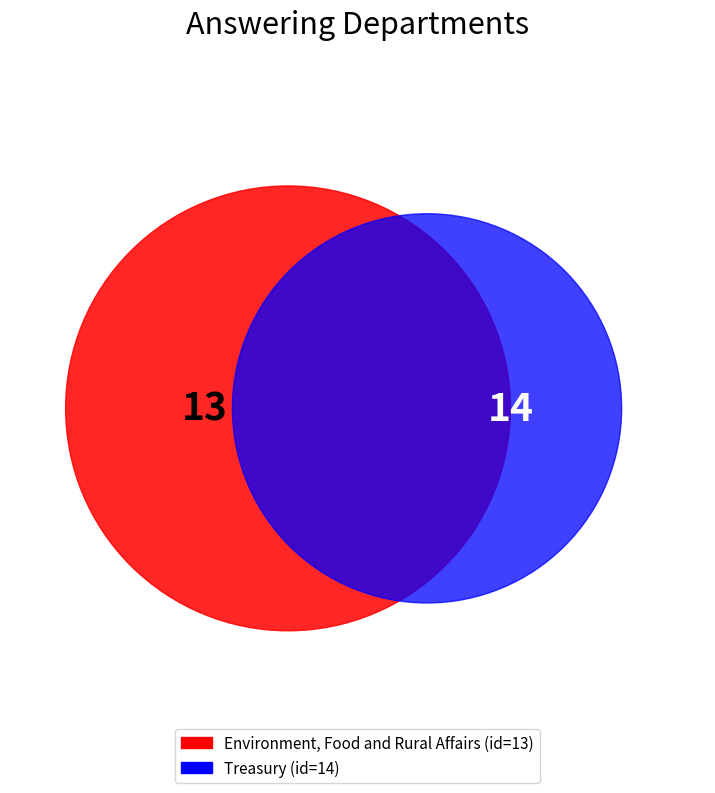

Is it true that Environment, Food and Rural Affairs is 48% of the pie?

True